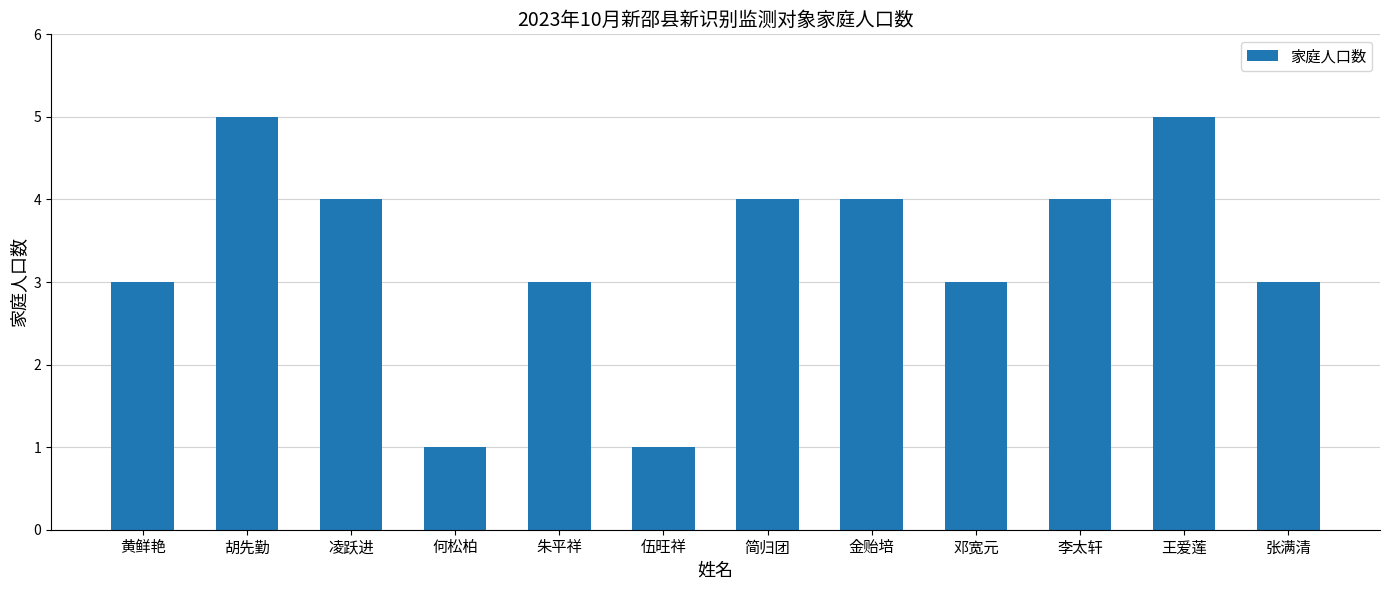

What is the sum of all values?

40